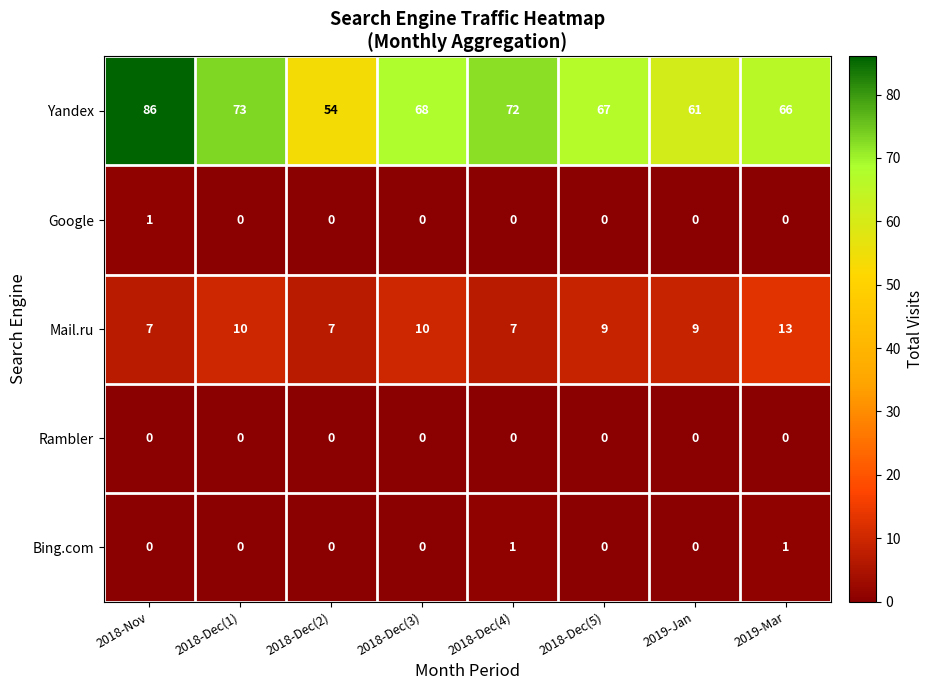

Which series changed the most between 2018-Dec(2) and 2018-Dec(5)?

Yandex